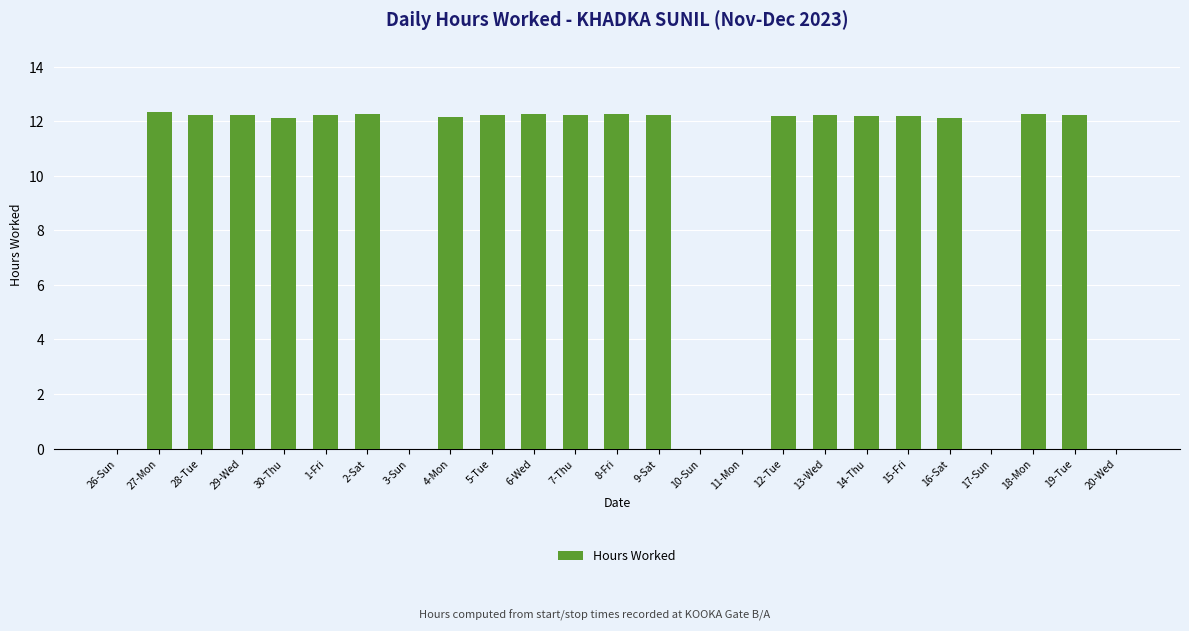

What is the change in value from 30-Thu to 6-Wed?

+0.1